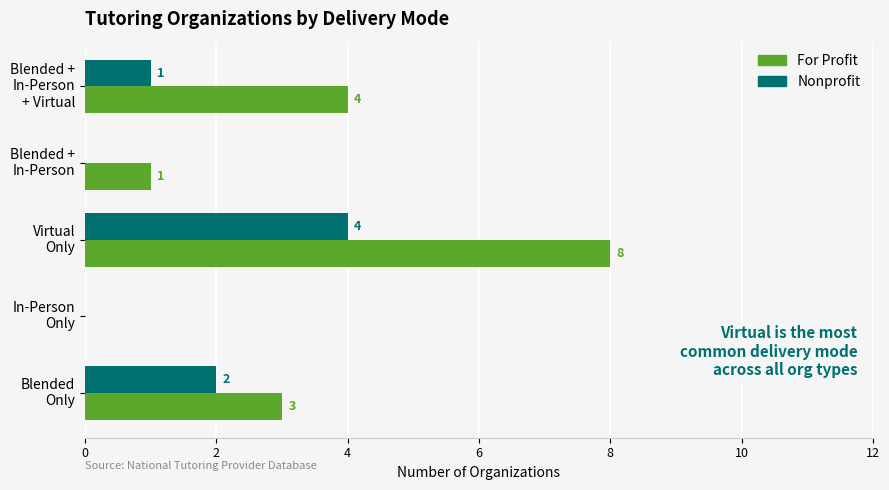

What is the sum of all For Profit values?

16